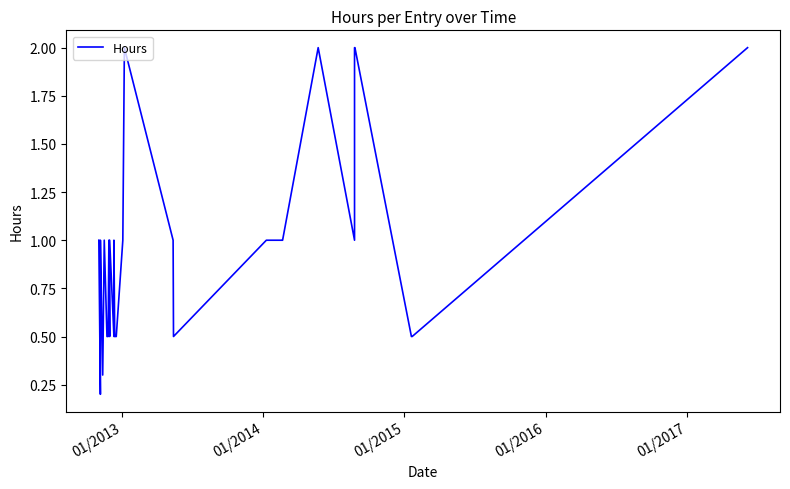

What is the value of the 19th point from the left?

0.5